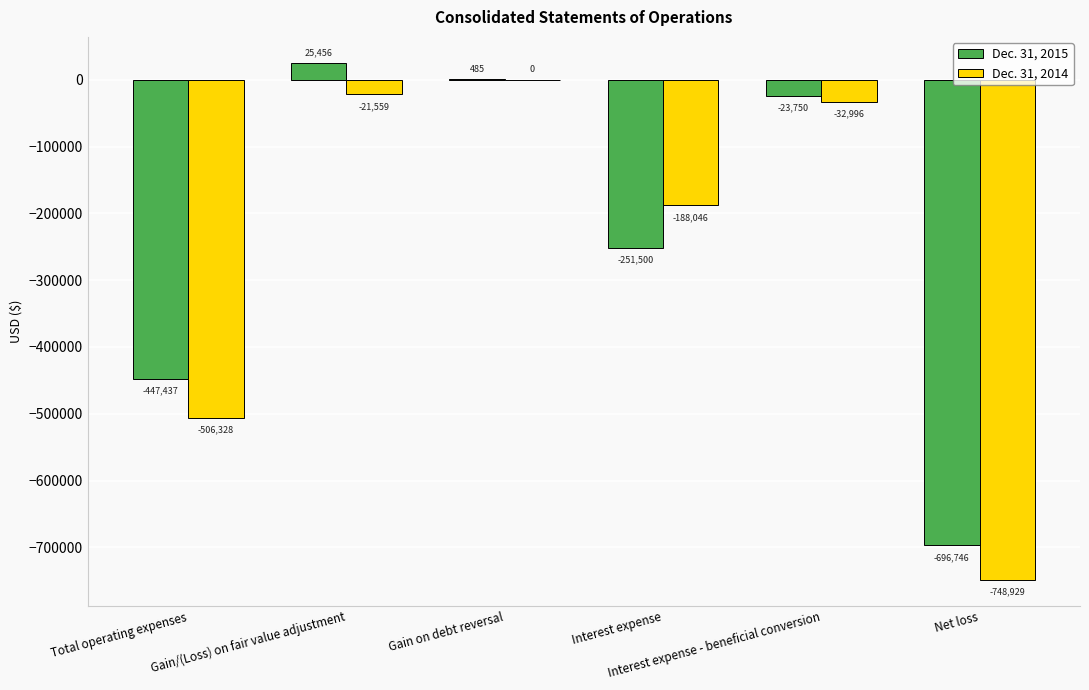

At which category is the sum across all series the highest?

Gain/(Loss) on fair value adjustment